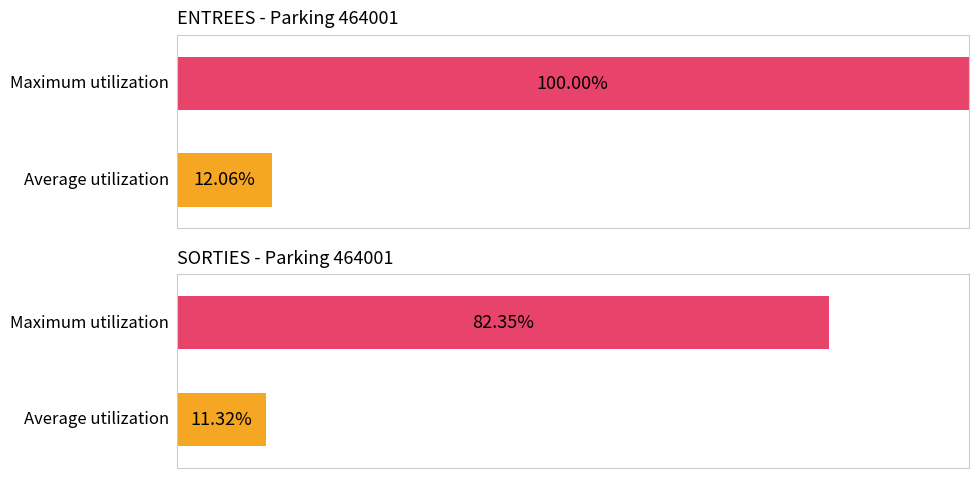

Is it true that SORTIES NB_HORAIRE equals 0 at 6?

False